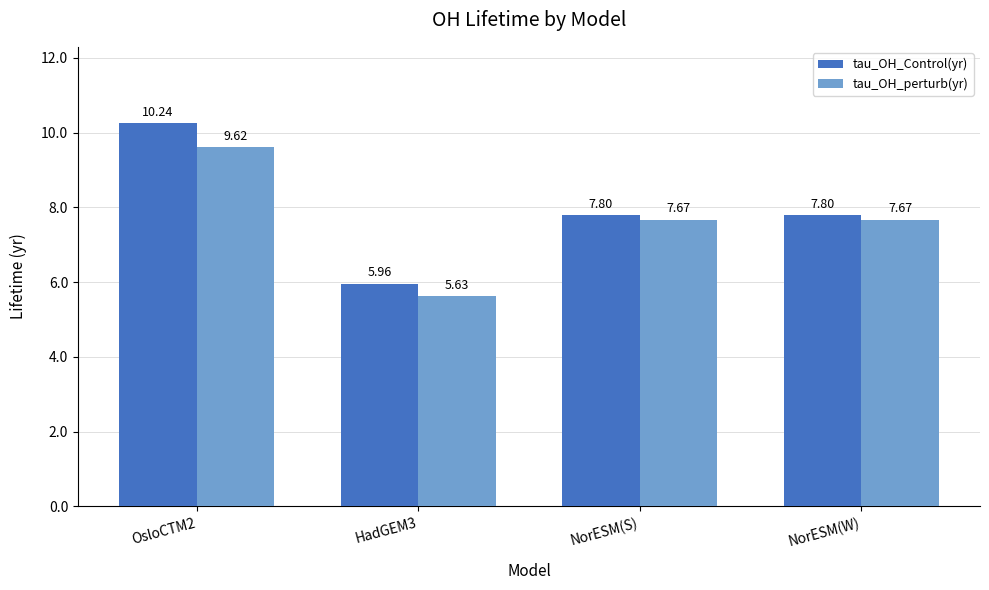

How many values in the tau_OH_perturb(yr) series exceed 7?

3